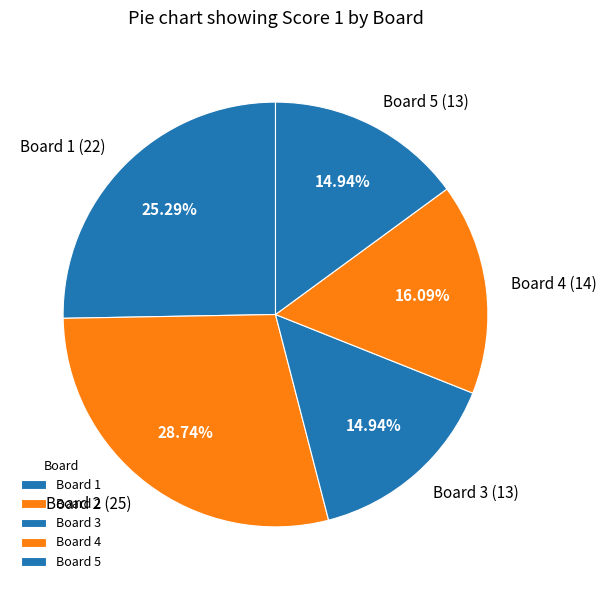

What is the largest slice in the pie chart?

Board 2